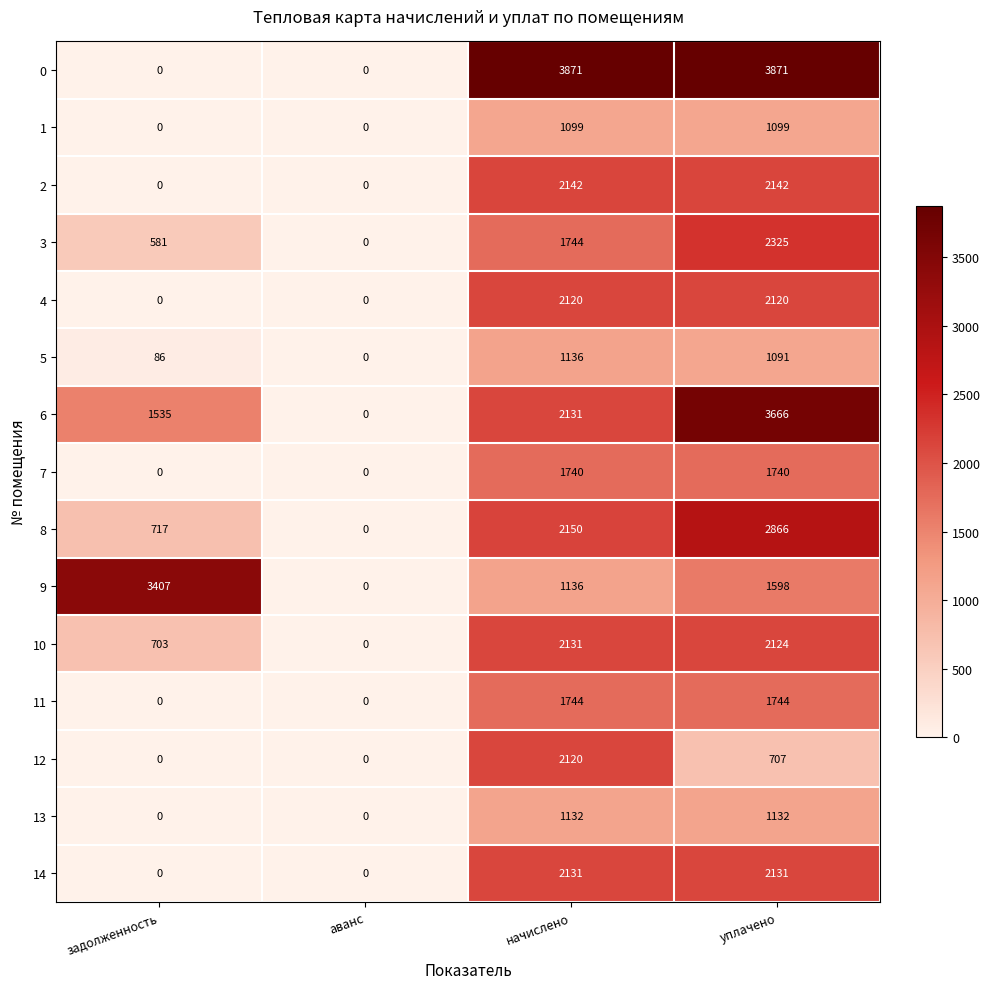

At which category is the sum across all series the highest?

уплачено